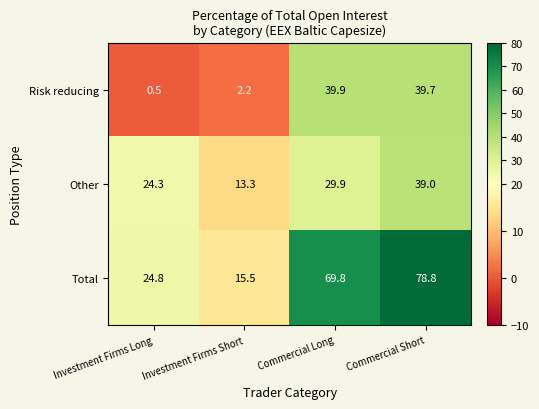

Rank the series at Investment Firms Long from highest to lowest value.

Total, Other, Risk reducing